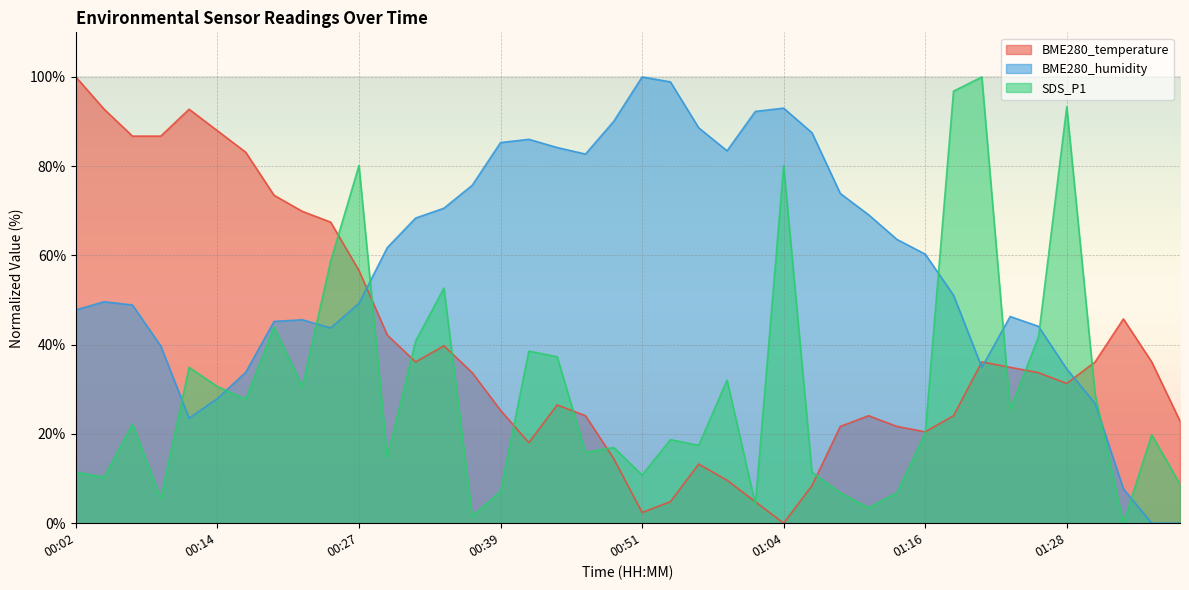

Between which two adjacent categories do SDS_P1 and BME280_temperature first intersect?

00:24 and 00:27